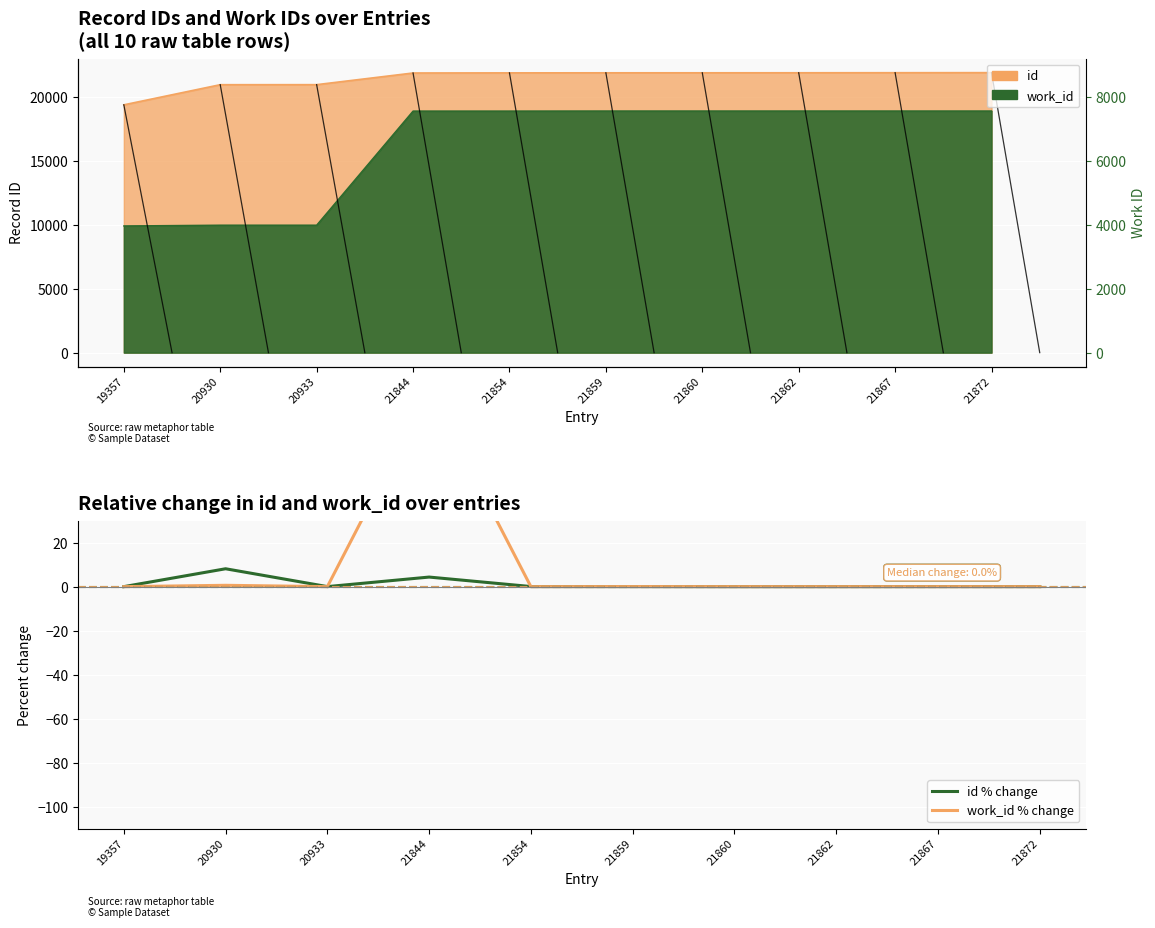

True or false: work_id % change and id % change intersect in this chart.

True